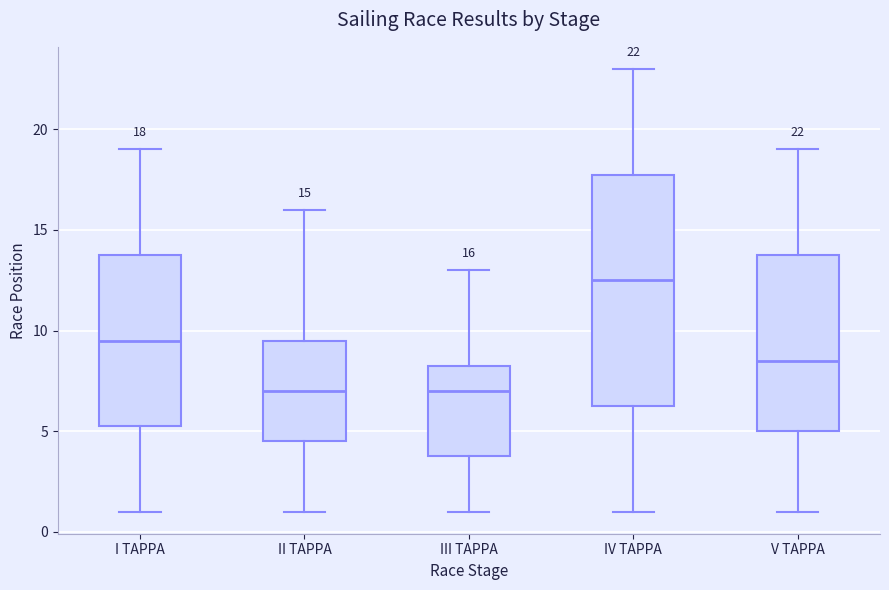

Which box is the tallest, from its lower edge to its upper edge?

IV TAPPA